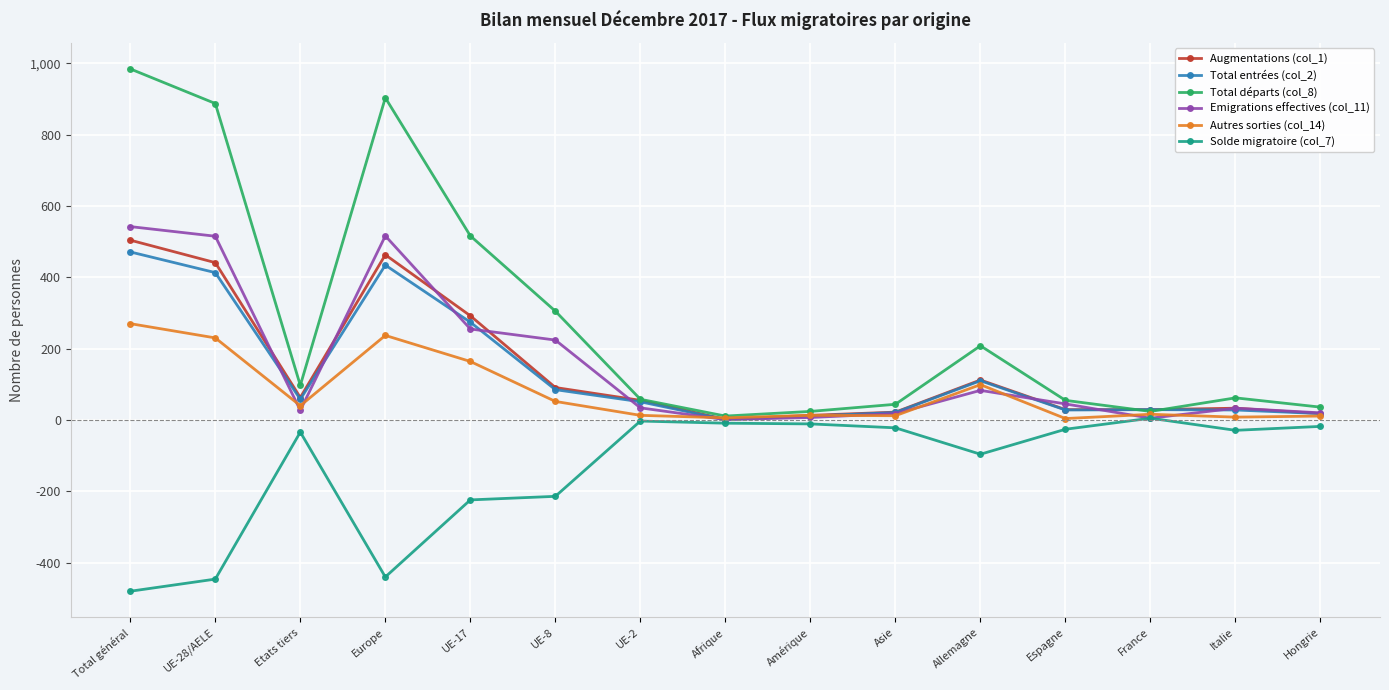

List the series in order of their peak value, lowest first.

Solde migratoire (col_7), Autres sorties (col_14), Total entrées (col_2), Augmentations (col_1), Emigrations effectives (col_11), Total départs (col_8)